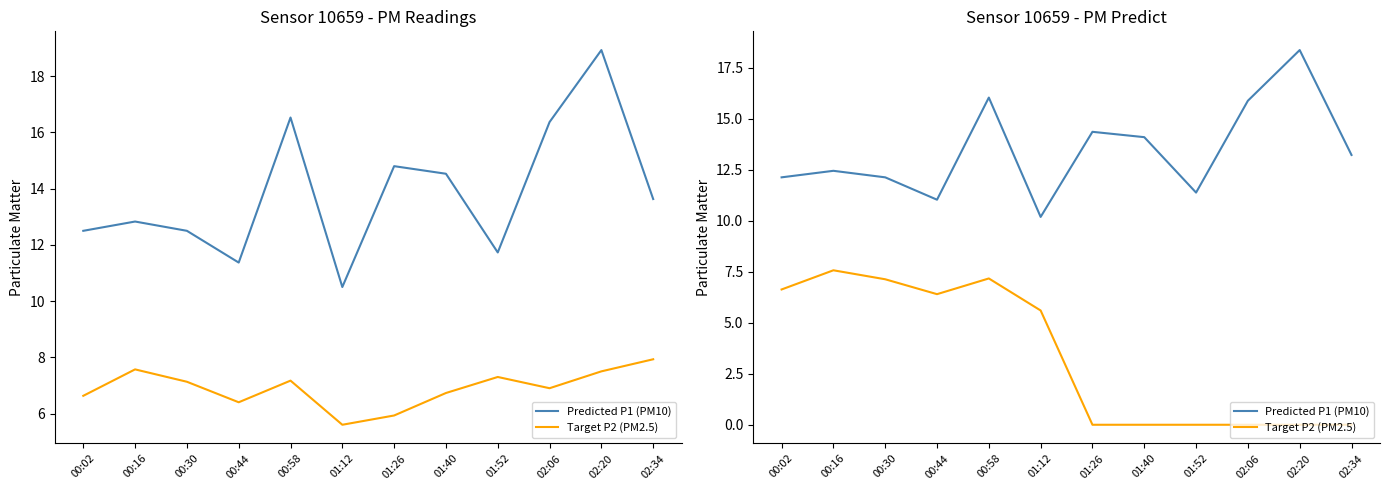

The Predicted P1 (PM10) series shows 10.2 at 01:12. True or false?

True